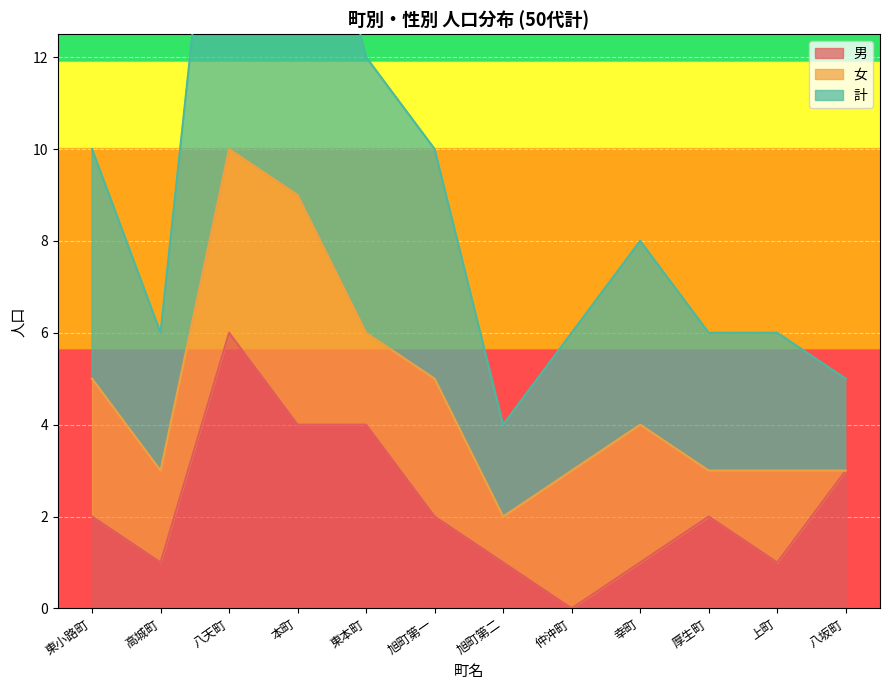

Read the 男 value at 東本町.

4